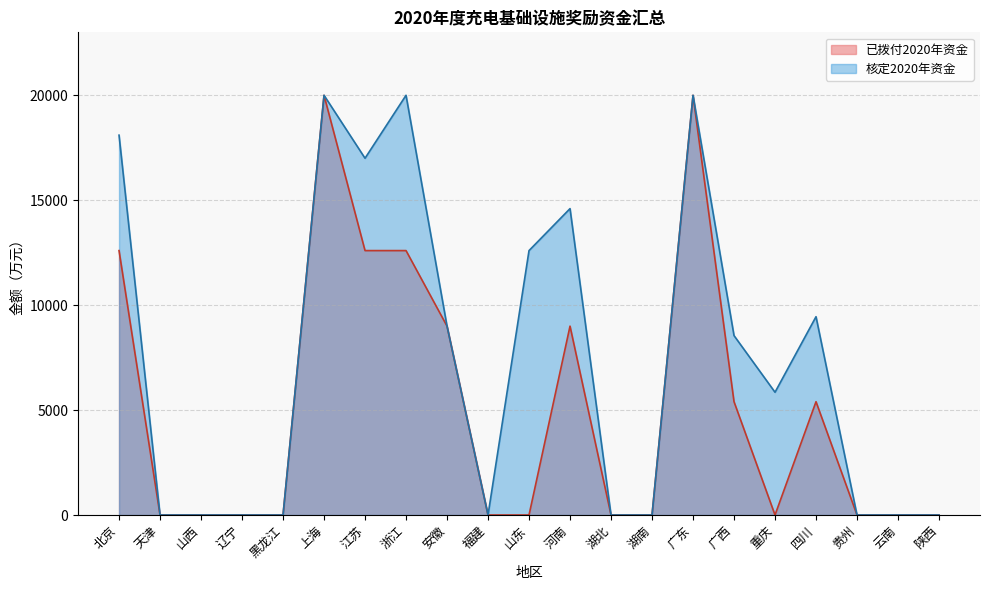

How many positive values does the 核定2020年资金 series have?

11